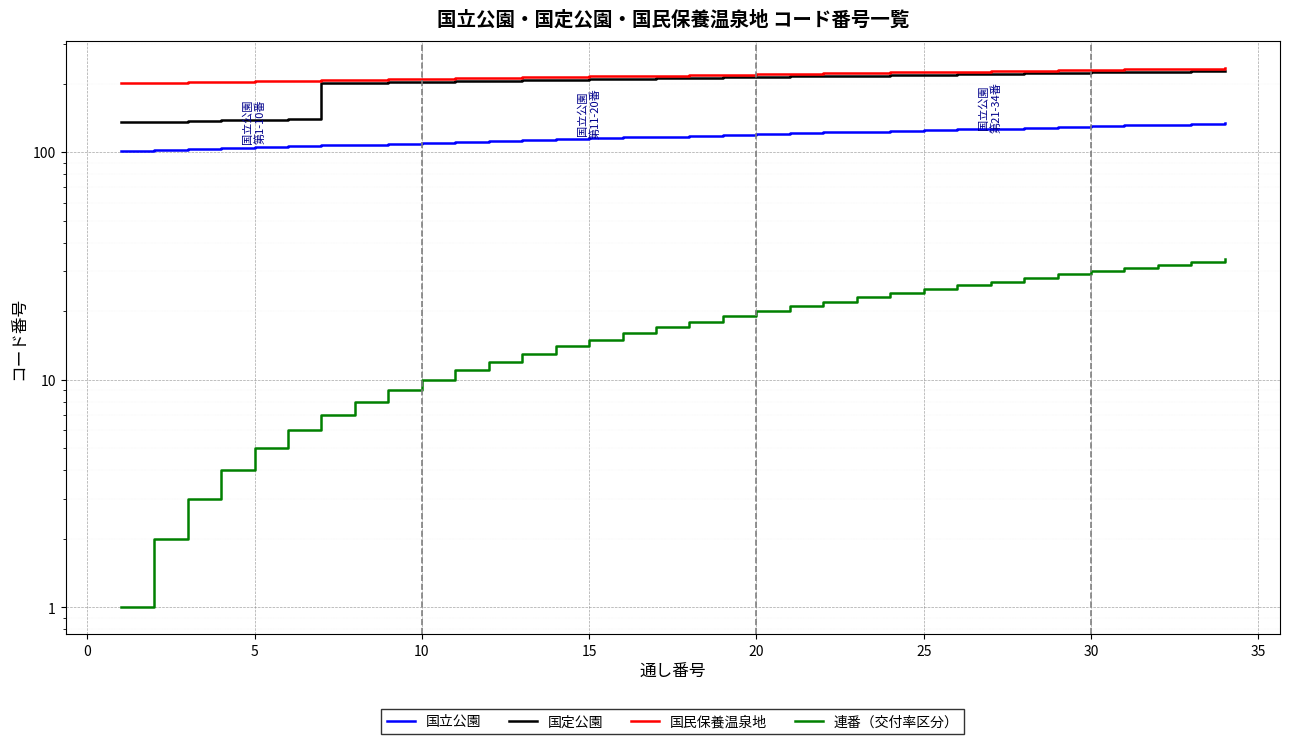

How many values in the 国定公園 series exceed 212?

16